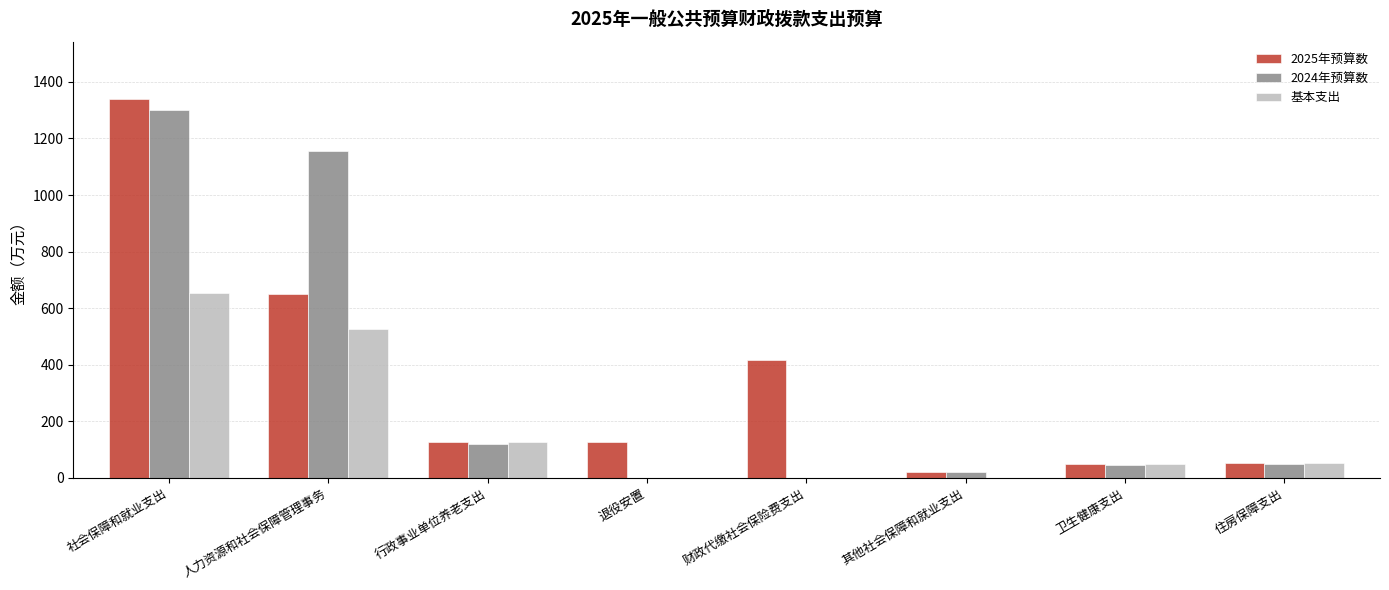

Count the number of data series in this chart.

3